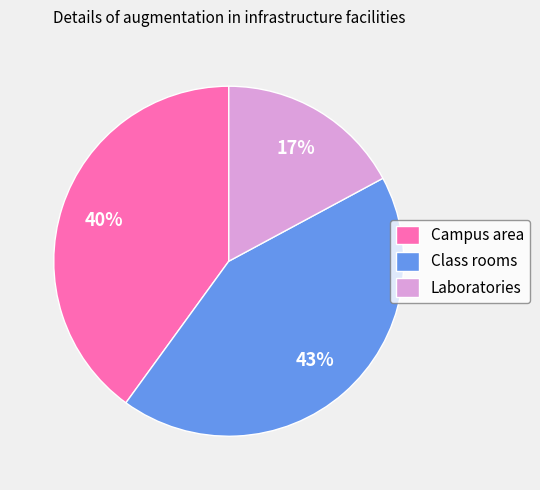

Is the sum of Campus area and Class rooms greater than half?

Yes